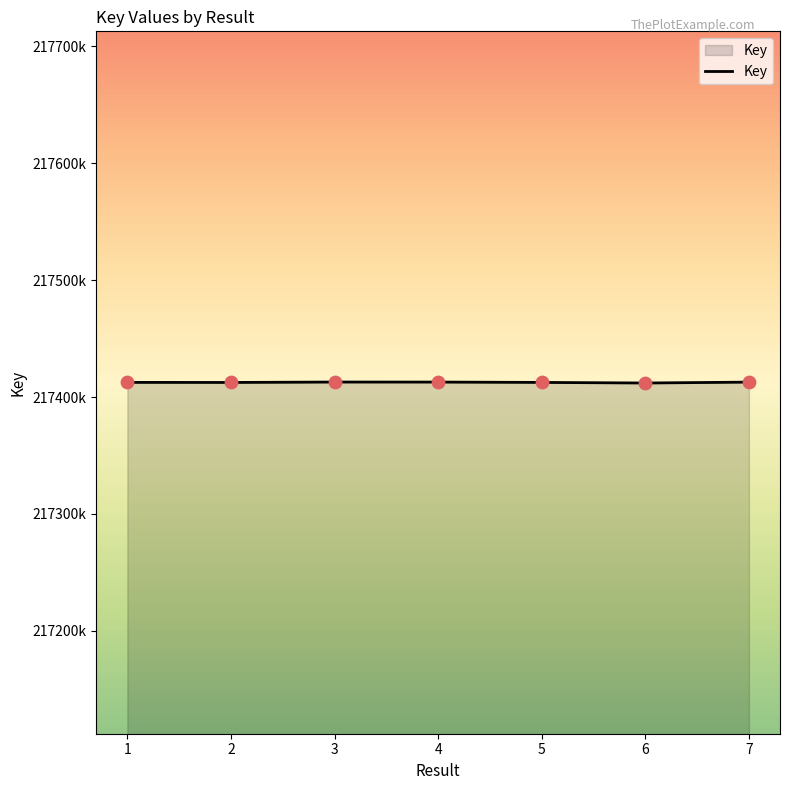

Approximately how many times larger is the value at 1 compared to 4?

1.0